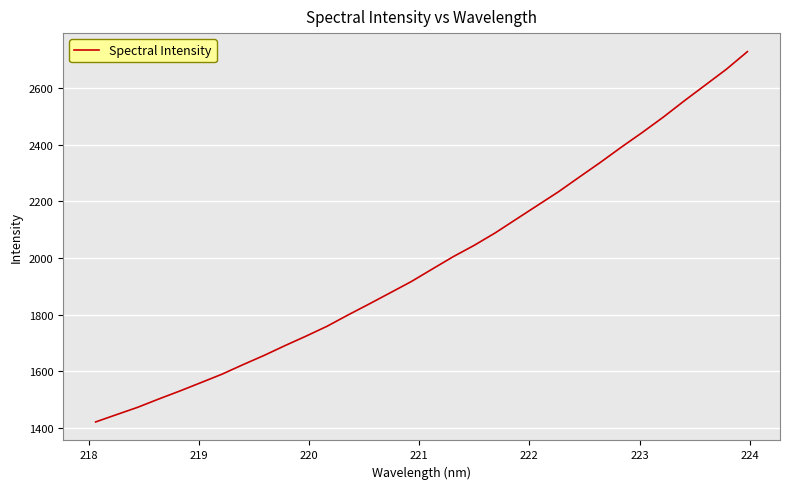

What is the maximum value shown in the chart?

2729.8